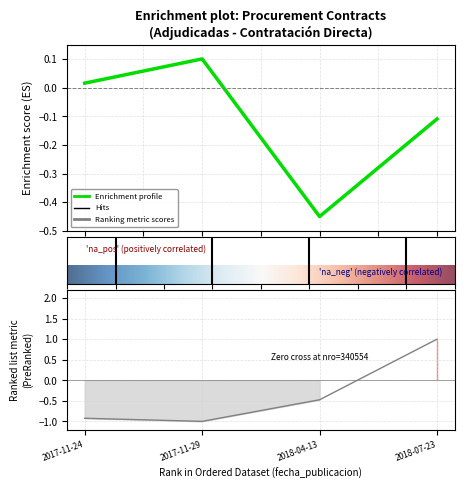

Is it true that monto_adjudicado equals -0.1 at 2018-07-23?

True